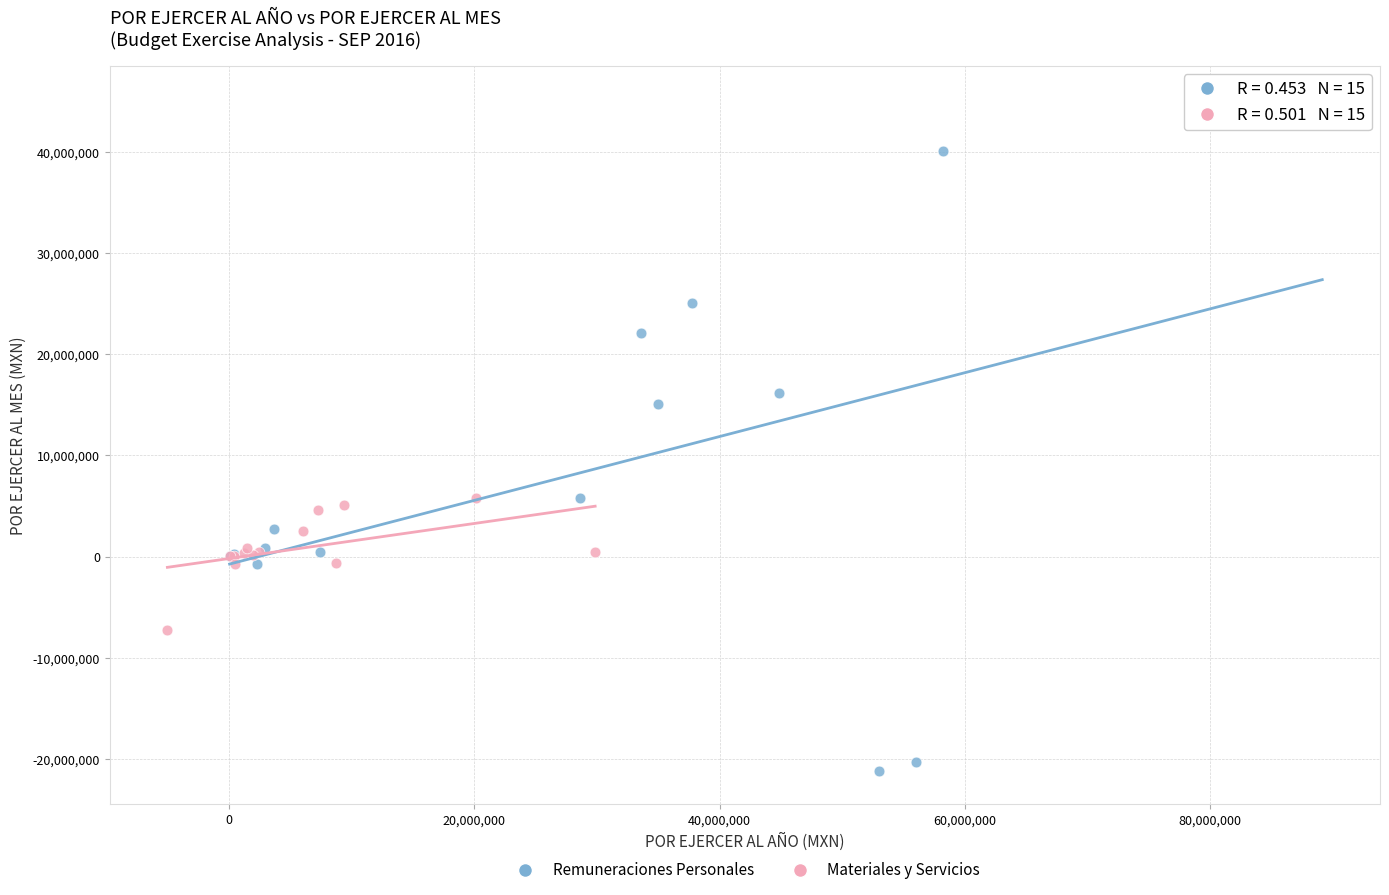

Which series contains the lowest Y value?

Remuneraciones Personales